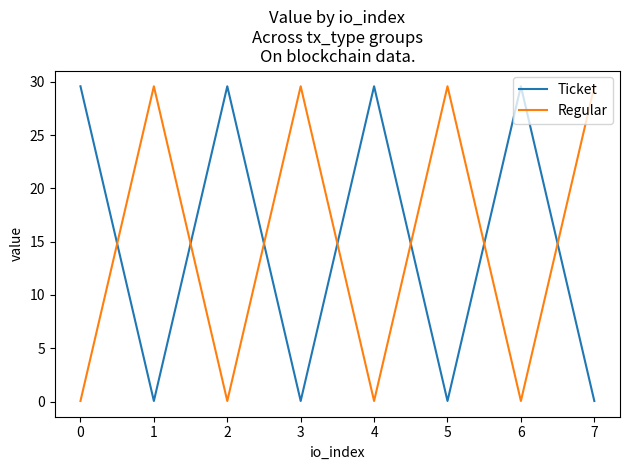

The value of Regular at 1 is 29.6. True or false?

True